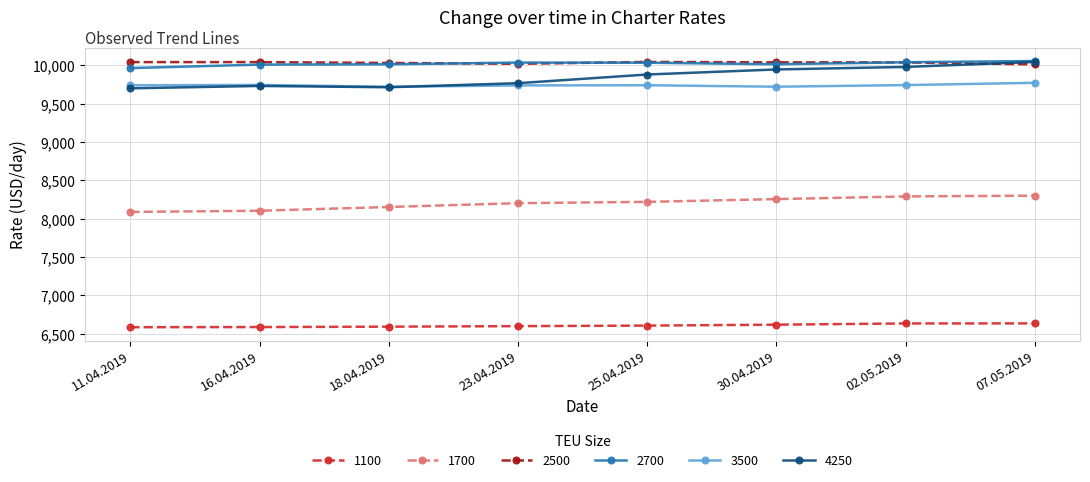

What is the minimum value shown in the chart?

6584